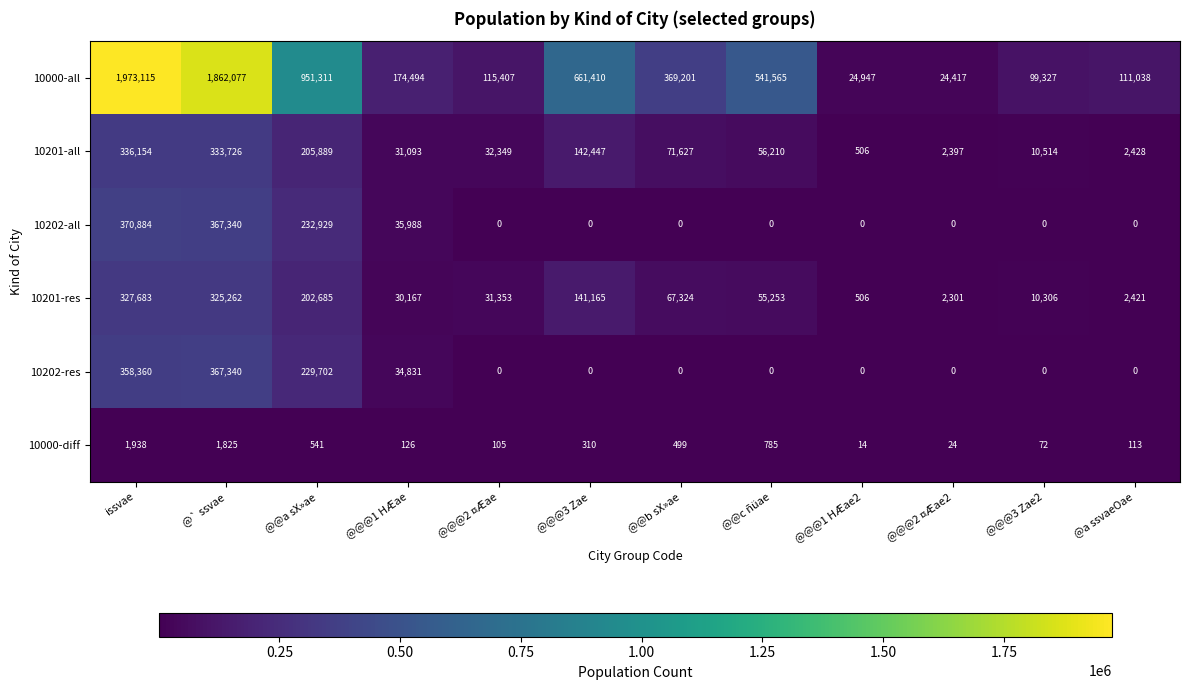

How many series are shown in this chart?

6